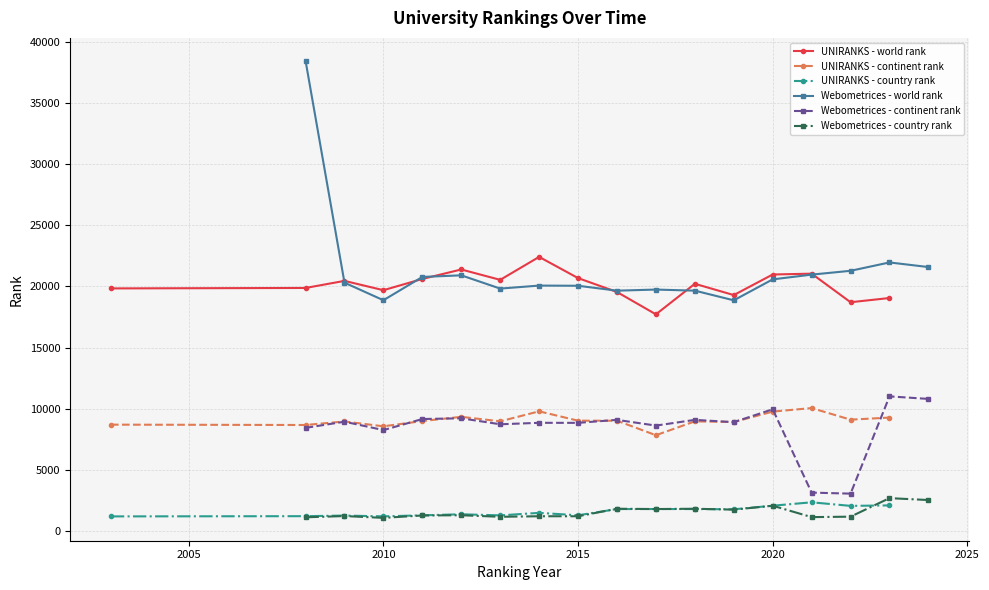

True or false: UNIRANKS - world rank and UNIRANKS - country rank intersect in this chart.

False